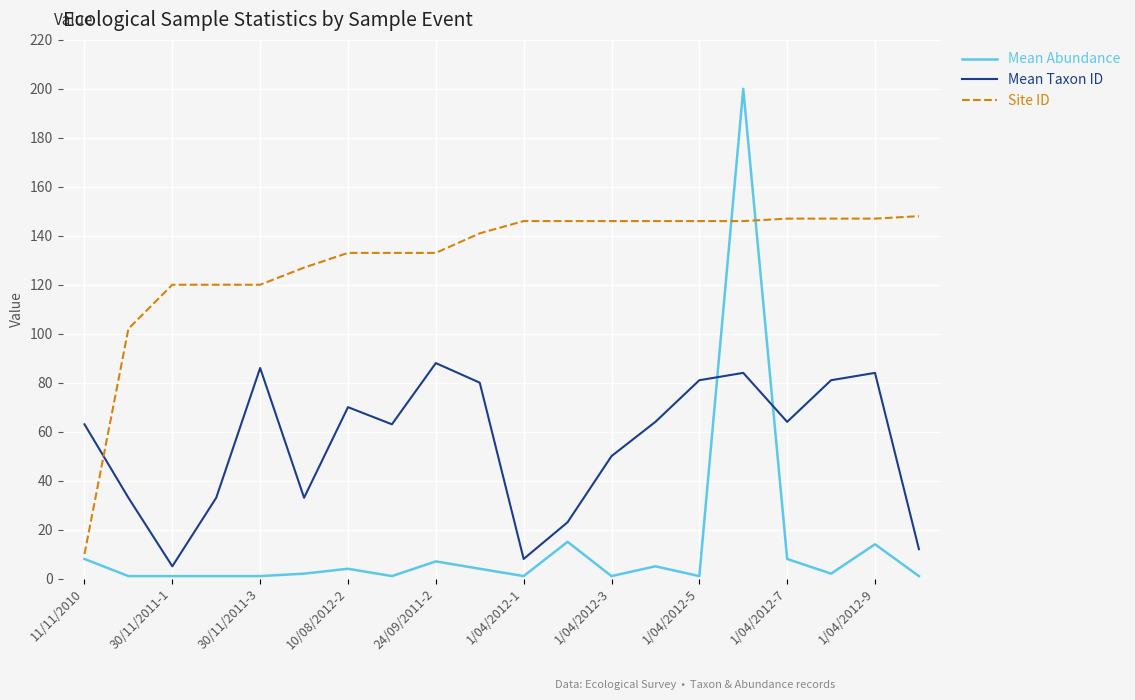

Reading left to right, list all the values displayed in this chart.

Mean Abundance: 8	1	1	1	1	2	4	1	7	4	1	15	1	5	1	200	8	2	14	1
Mean Taxon ID: 63	33	5	33	86	33	70	63	88	80	8	23	50	64	81	84	64	81	84	12
Site ID: 10	102	120	120	120	127	133	133	133	141	146	146	146	146	146	146	147	147	147	148